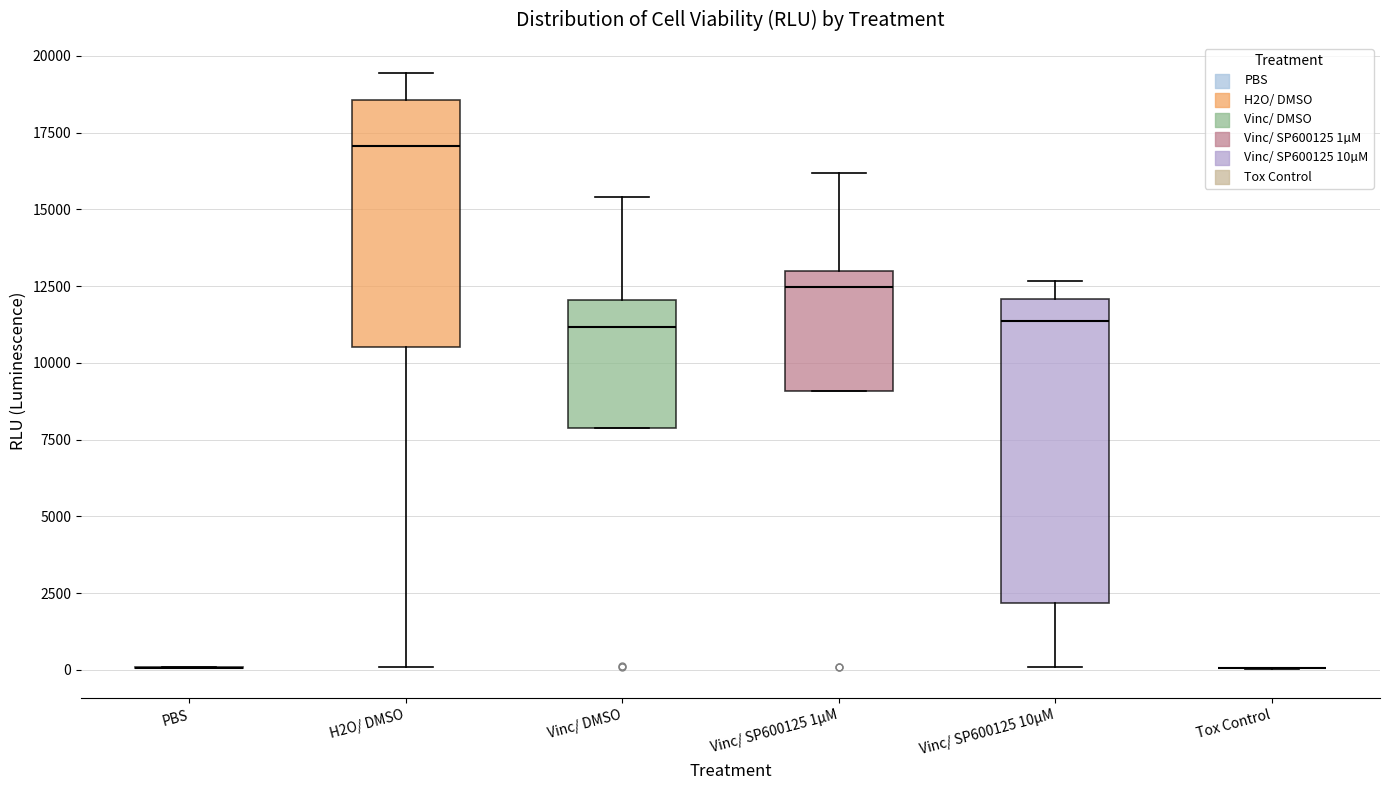

Which box is the tallest, from its lower edge to its upper edge?

Vinc/ SP600125 10µM